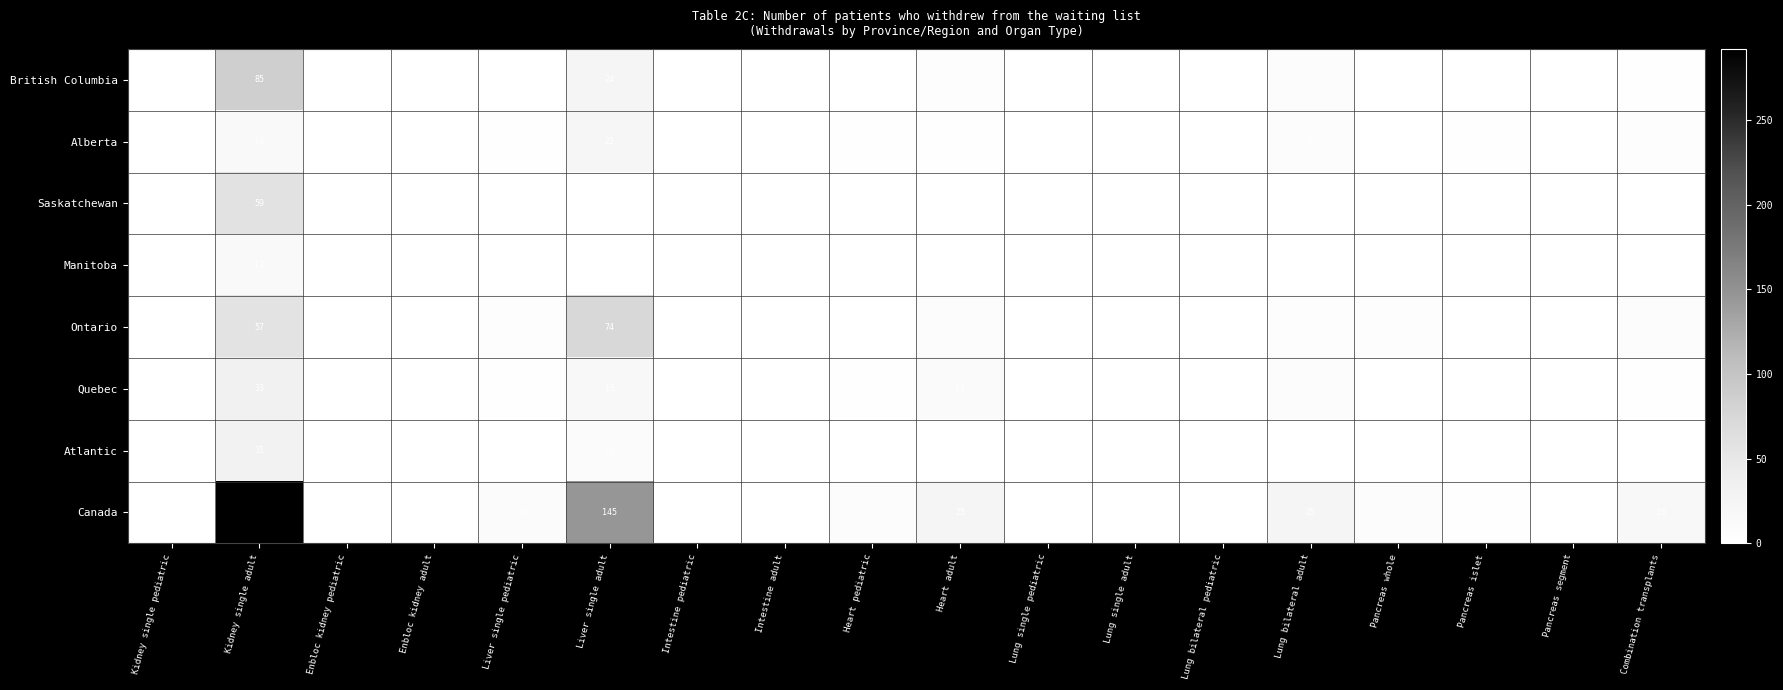

The Ontario series shows 9 at Heart adult. True or false?

False